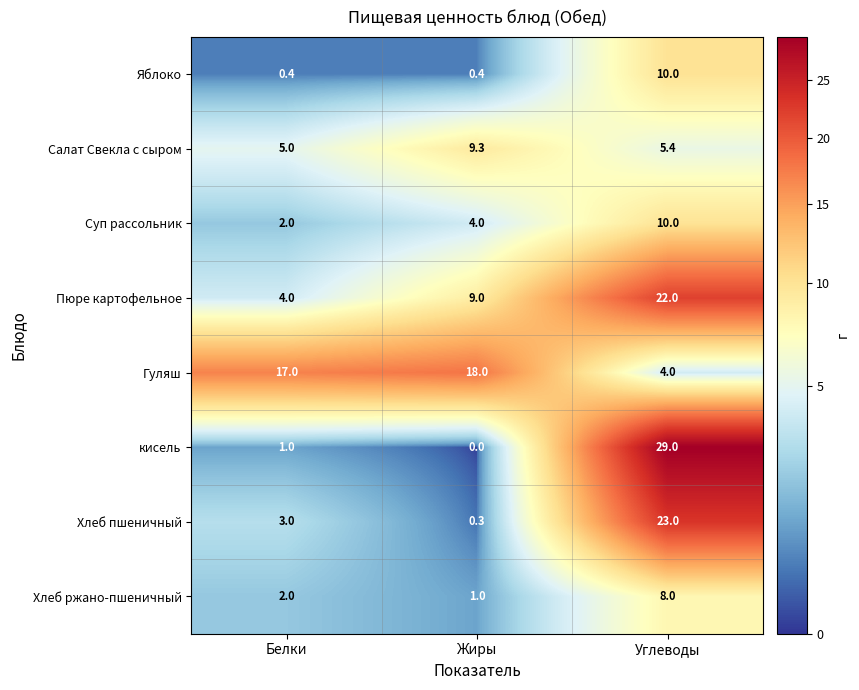

At how many categories does at least one series exceed 1?

3